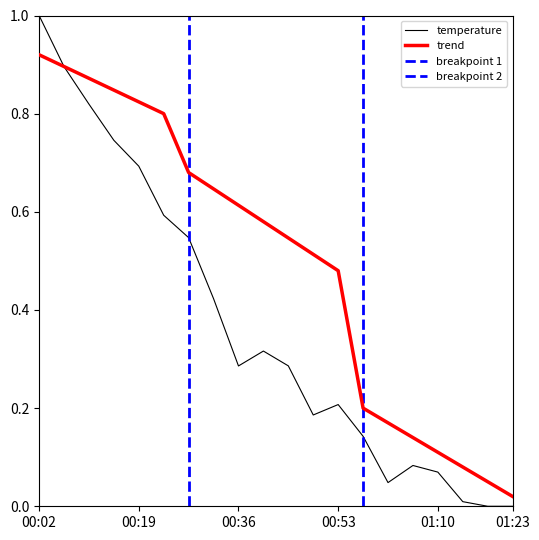

How many interior local peaks (higher than both neighbors) does the data have?

3